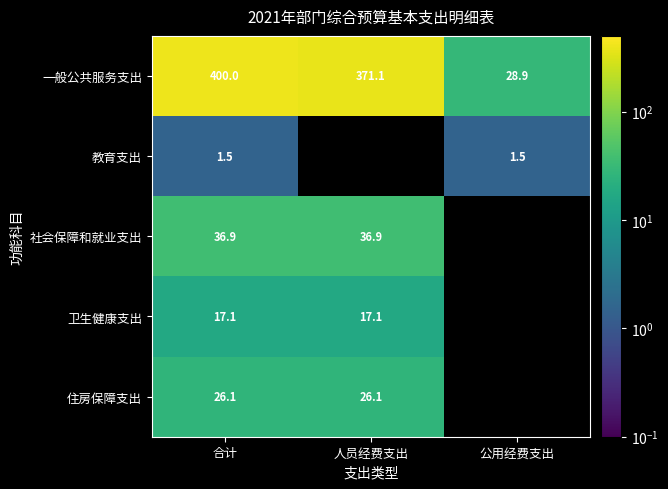

Which category has the highest value across all series?

合计